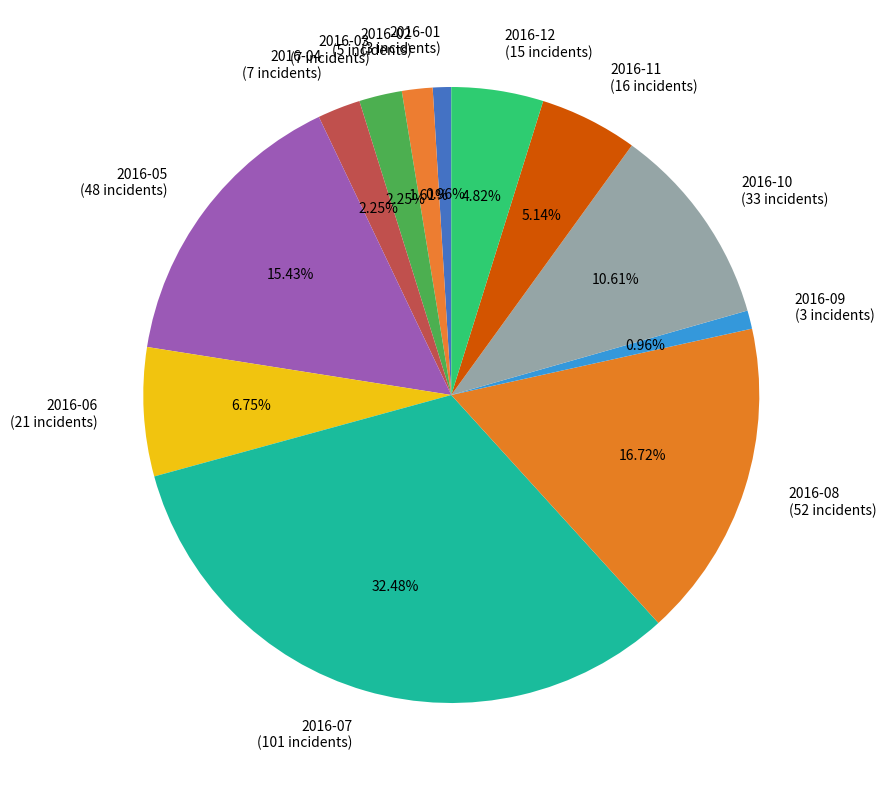

Which has a higher value, 2016-12 or 2016-02?

2016-12